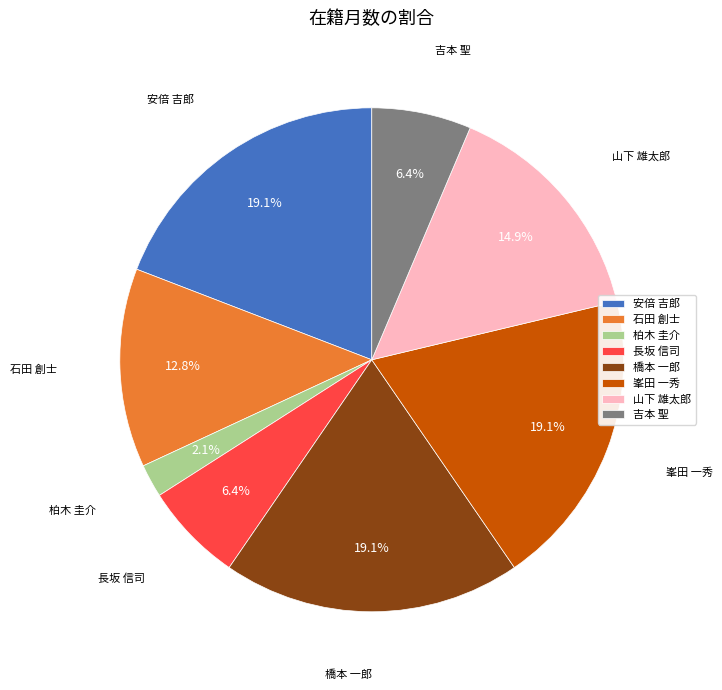

What percentage is the 峯田 一秀 slice, to the nearest percent?

19%